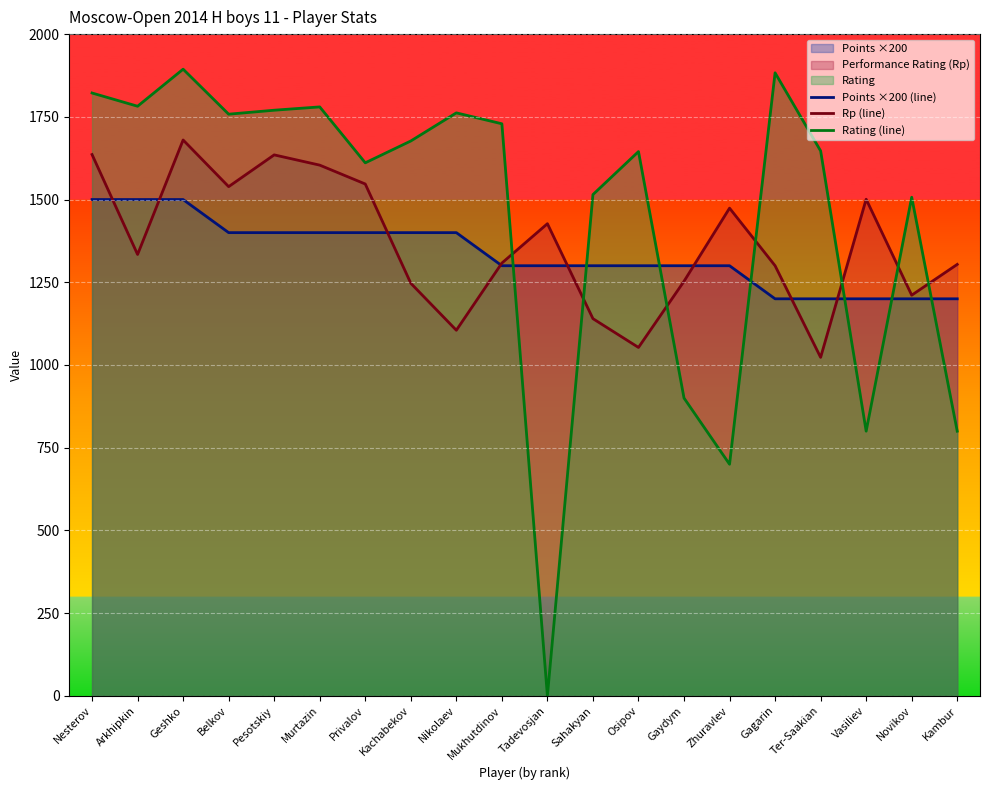

Is it true that Points ×200 (line) equals 638 at Nikolaev?

False